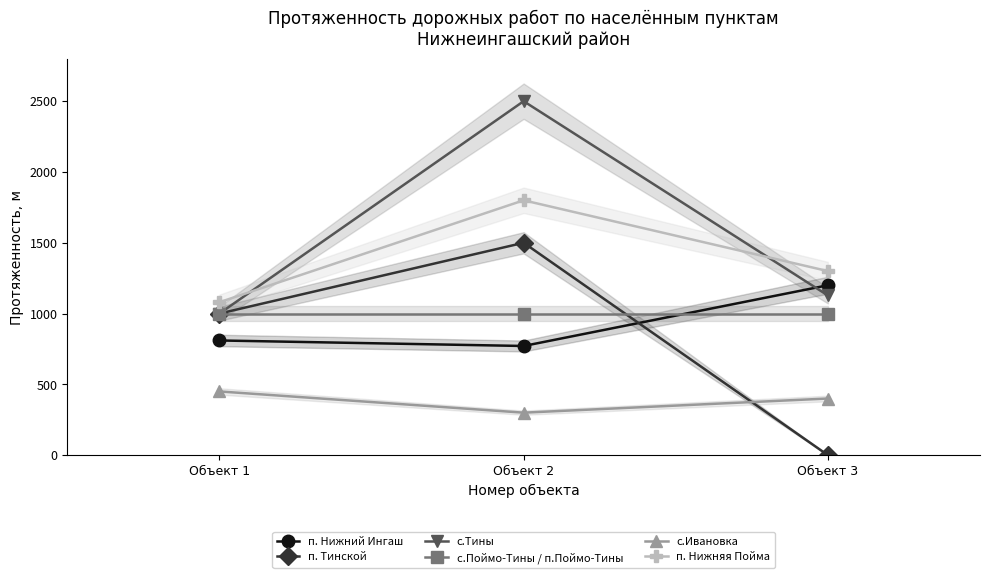

Rank the categories by с.Поймо-Тины / п.Поймо-Тины value from lowest to highest.

Объект 1, Объект 2, Объект 3